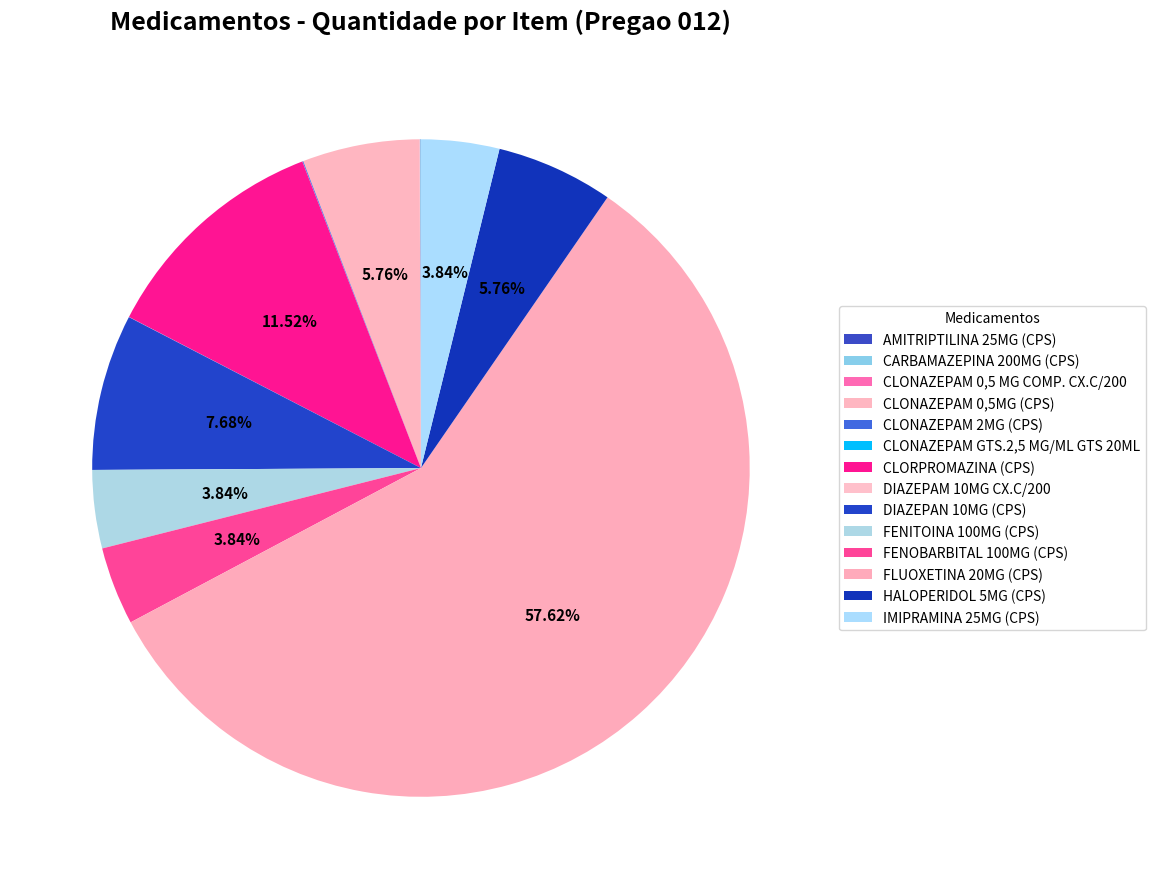

How many slices are in this pie chart?

14